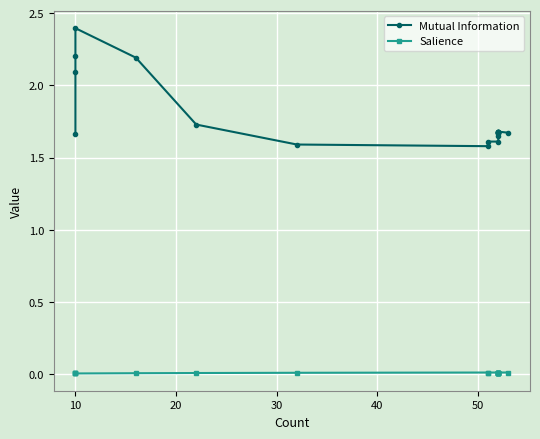

Reading right to left, what are all the values shown in this chart?

Mutual Information: 1.7	1.7	1.7	1.7	1.7	1.7	1.7	1.7	1.7	1.6	1.6	1.6	1.6	1.6	1.7	2.2	2.4	2.2	2.1	1.7
Salience: 0.0	0.0	0.0	0.0	0.0	0.0	0.0	0.0	0.0	0.0	0.0	0.0	0.0	0.0	0.0	0.0	0.0	0.0	0.0	0.0